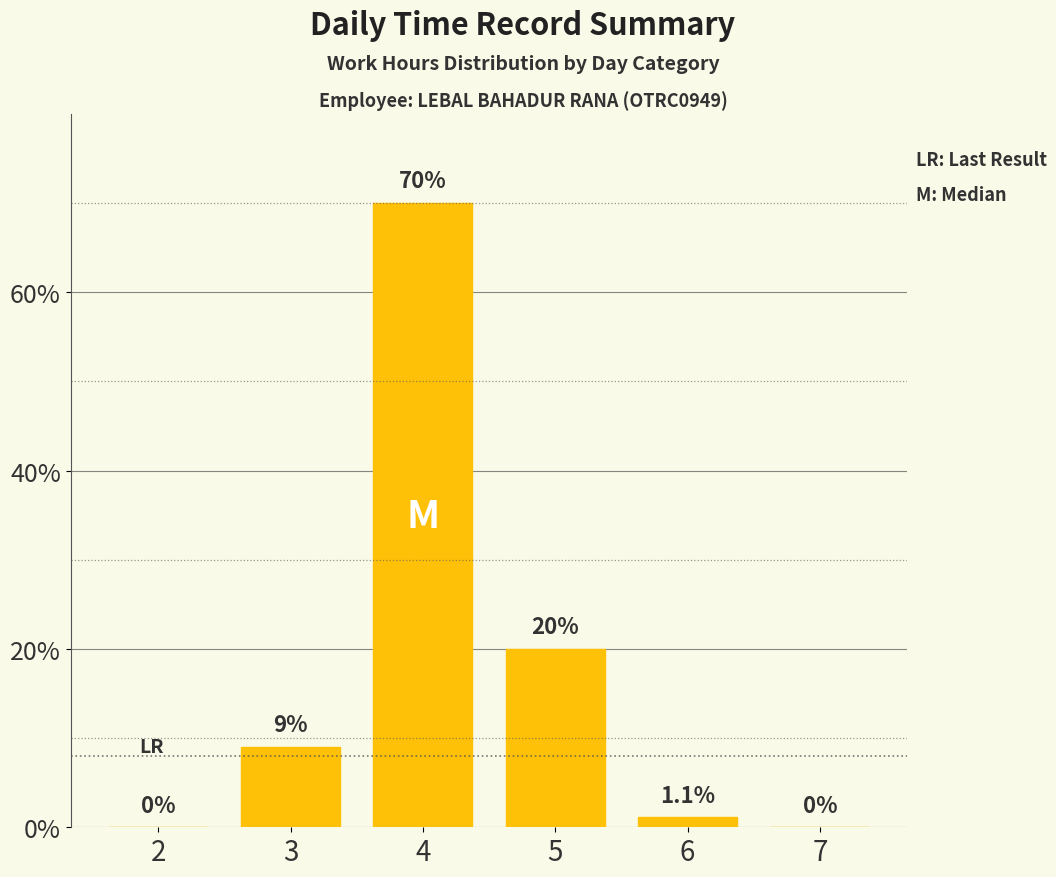

What is the change in value from 3 to 4?

+61.0